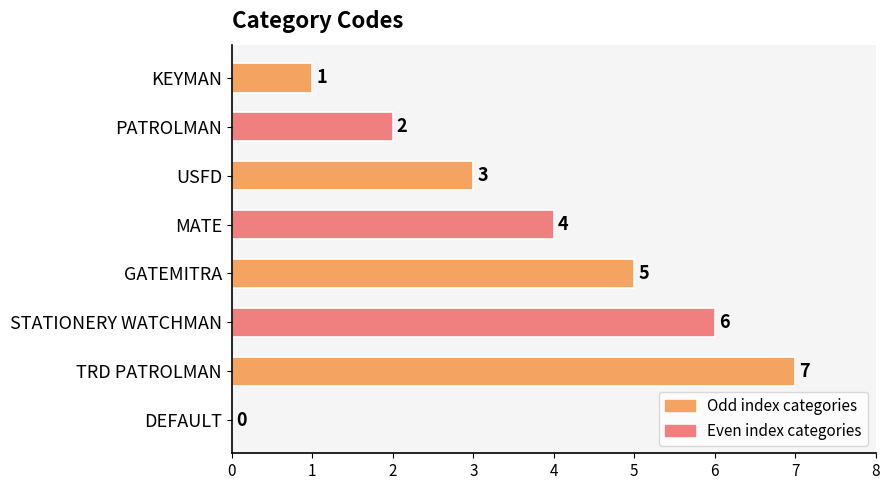

What is the change in value from KEYMAN to STATIONERY WATCHMAN?

+5